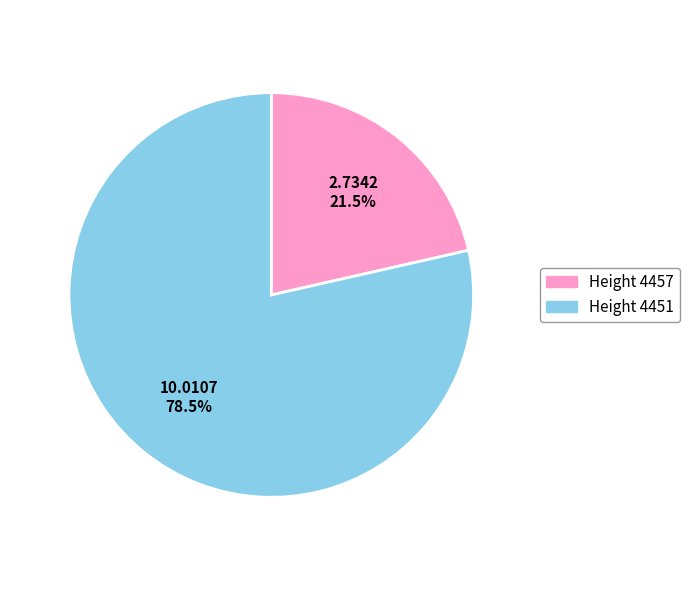

Is there a majority slice in this chart?

Yes